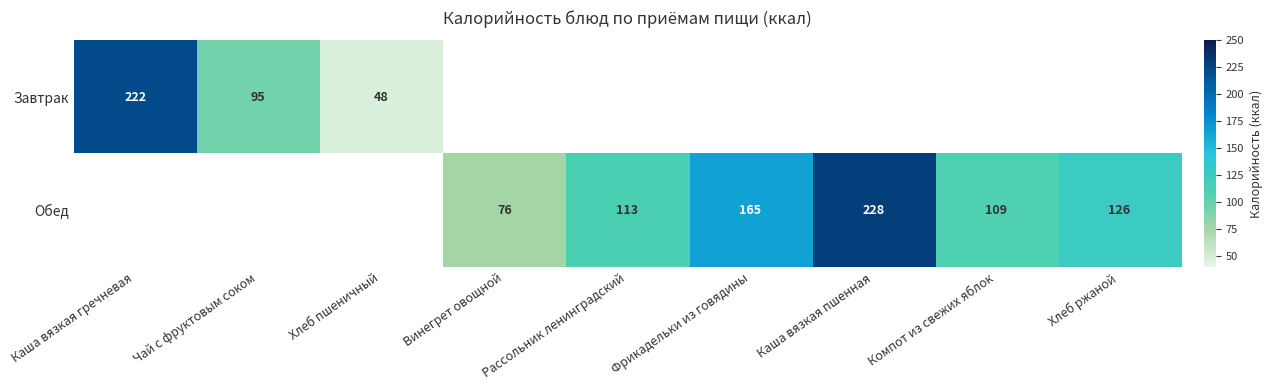

What is the maximum value shown in the chart?

228.0